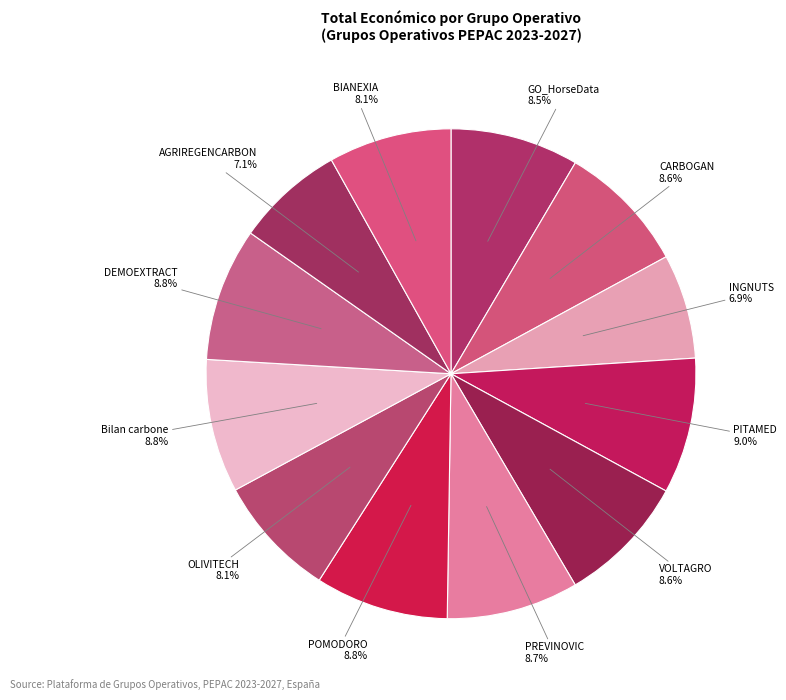

How many slices are in this pie chart?

12